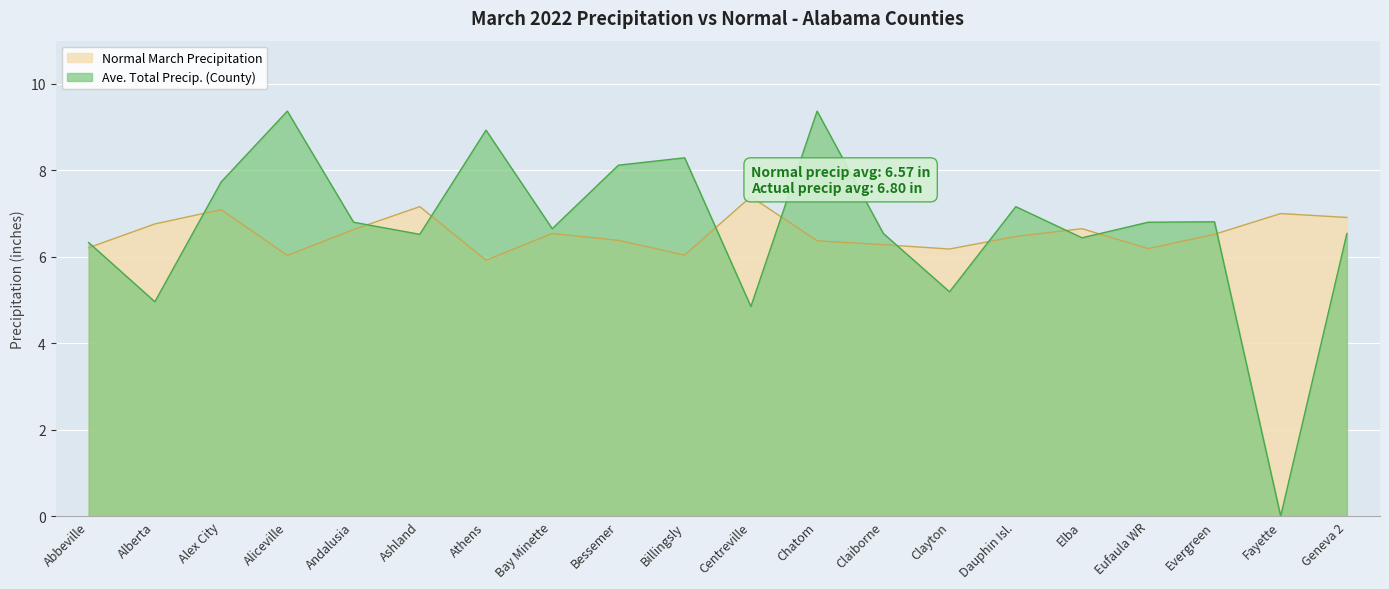

How many intersections are there between Normal March Precipitation and Ave. Total Precip. (County)?

11